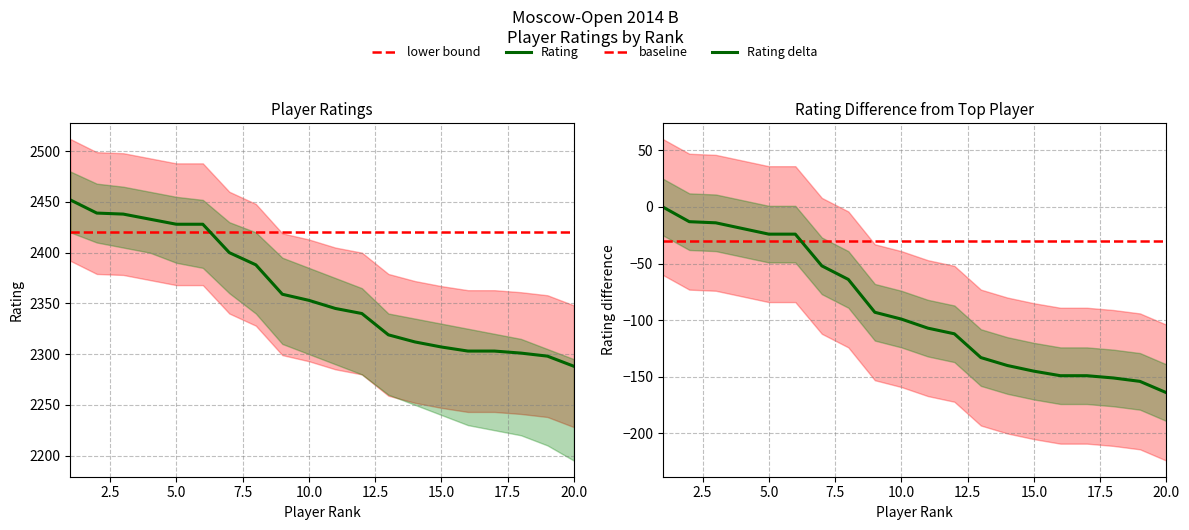

Count the number of data series in this chart.

4